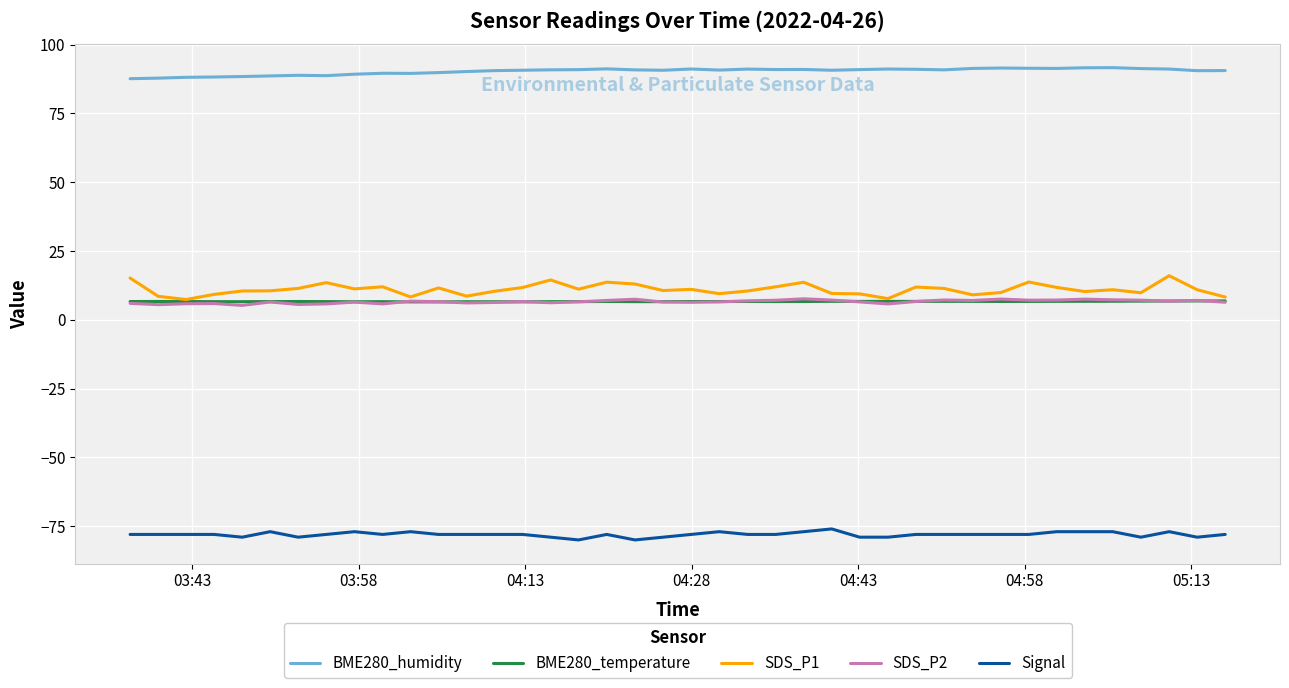

What are all the series names shown in the legend?

BME280_humidity, BME280_temperature, SDS_P1, SDS_P2, Signal